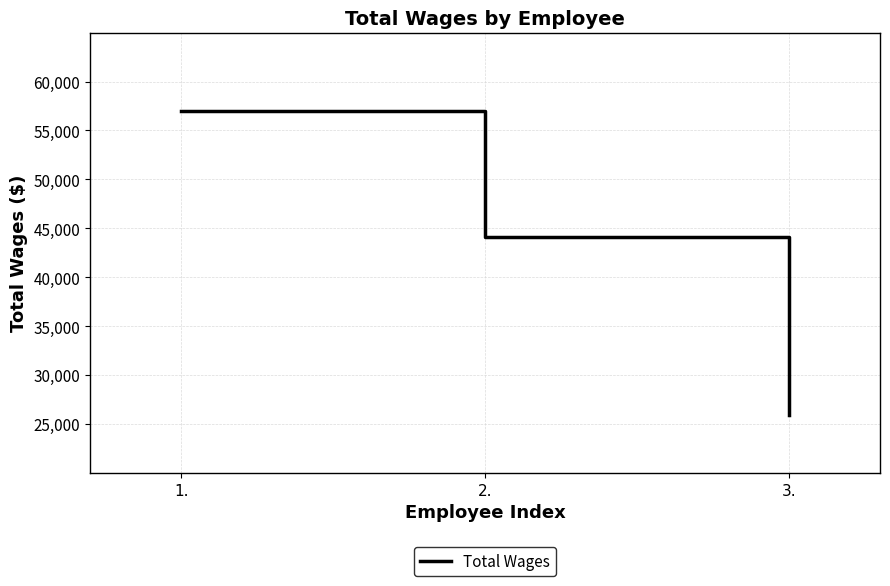

Count the number of data series in this chart.

1